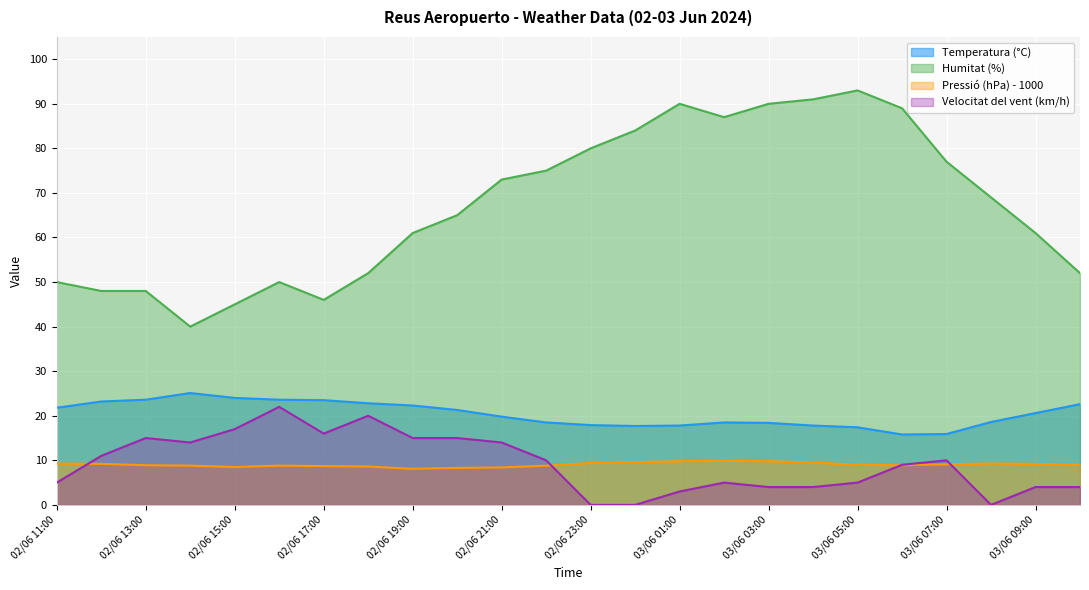

Reading left to right, list all the values displayed in this chart.

Temperatura (°C): 21.8	23.2	23.6	25.1	24.0	23.6	23.5	22.8	22.3	21.3	19.8	18.5	17.9	17.7	17.8	18.5	18.4	17.8	17.4	15.8	15.9	18.6	20.6	22.6
Humitat (%): 50.0	48.0	48.0	40.0	45.0	50.0	46.0	52.0	61.0	65.0	73.0	75.0	80.0	84.0	90.0	87.0	90.0	91.0	93.0	89.0	77.0	69.0	61.0	52.0
Pressió (hPa) - 1000: 9.3	9.2	8.9	8.8	8.5	8.8	8.7	8.6	8.1	8.3	8.4	8.8	9.4	9.6	9.8	9.9	9.8	9.5	9.0	8.9	9.1	9.3	9.2	9.0
Velocitat del vent (km/h): 5.0	11.0	15.0	14.0	17.0	22.0	16.0	20.0	15.0	15.0	14.0	10.0	0.0	0.0	3.0	5.0	4.0	4.0	5.0	9.0	10.0	0.0	4.0	4.0